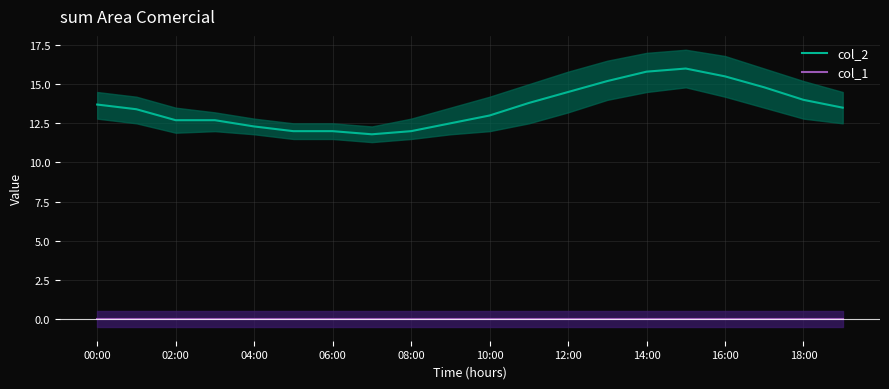

True or false: col_2 and col_1 cross at least once.

False